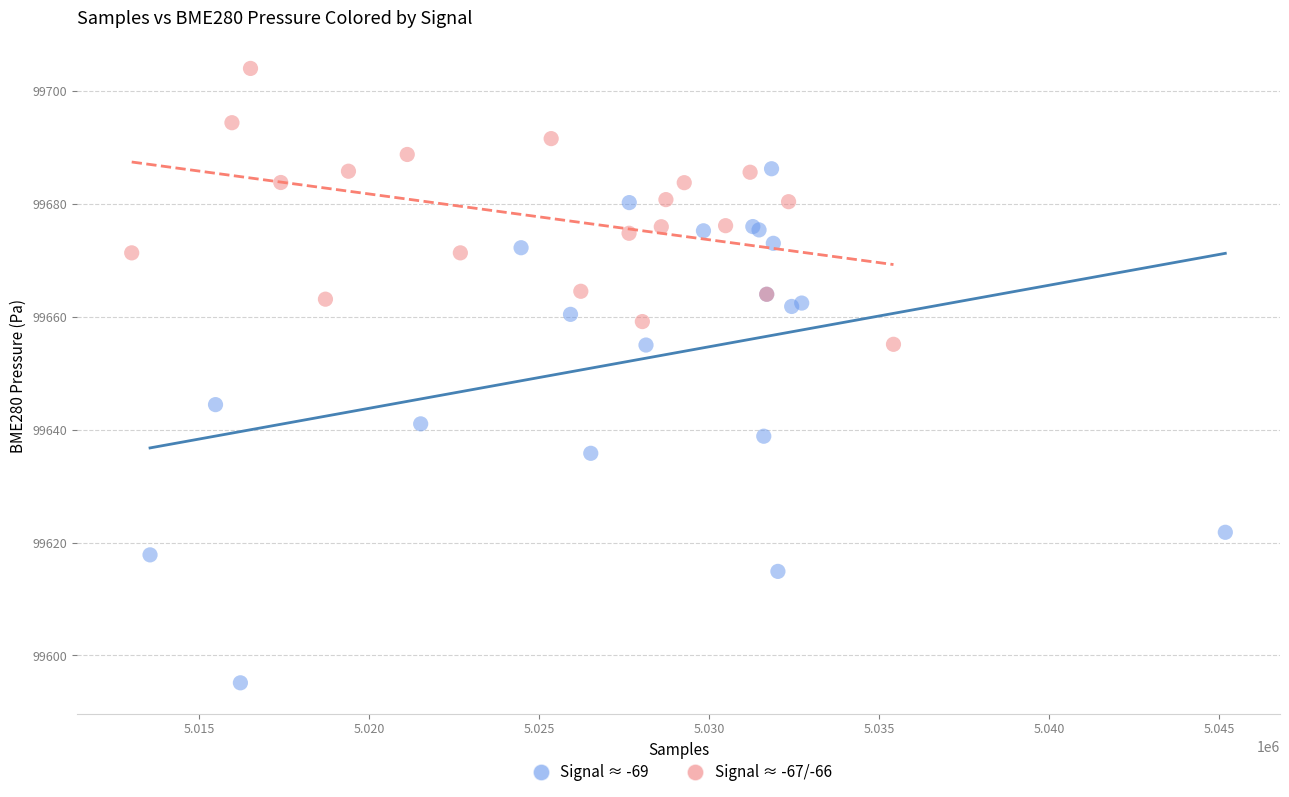

Which series reaches the minimum Y coordinate?

Signal ≈ -69